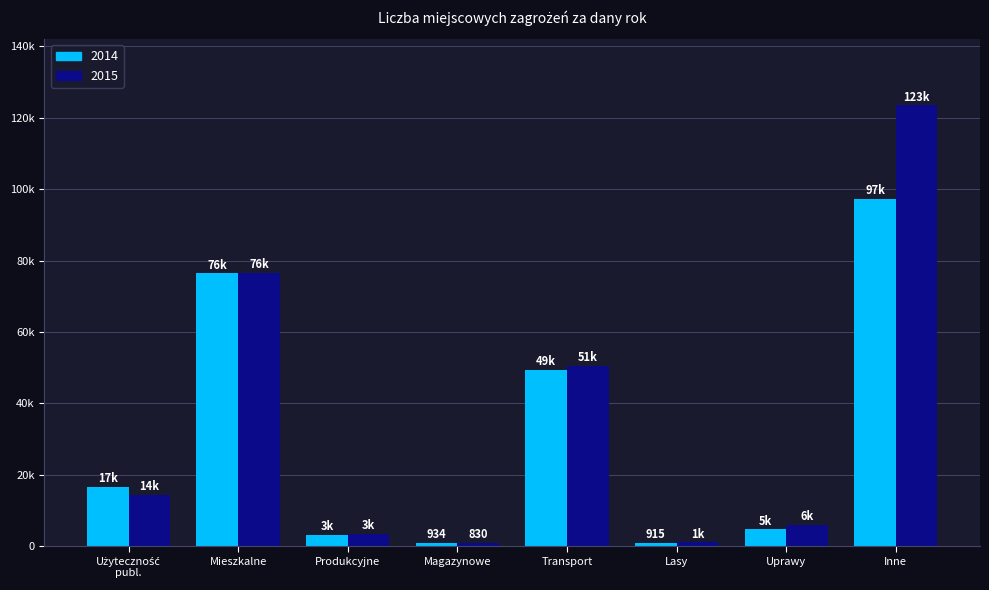

What is the difference between the maximum and minimum values in the 2014 series?

96420